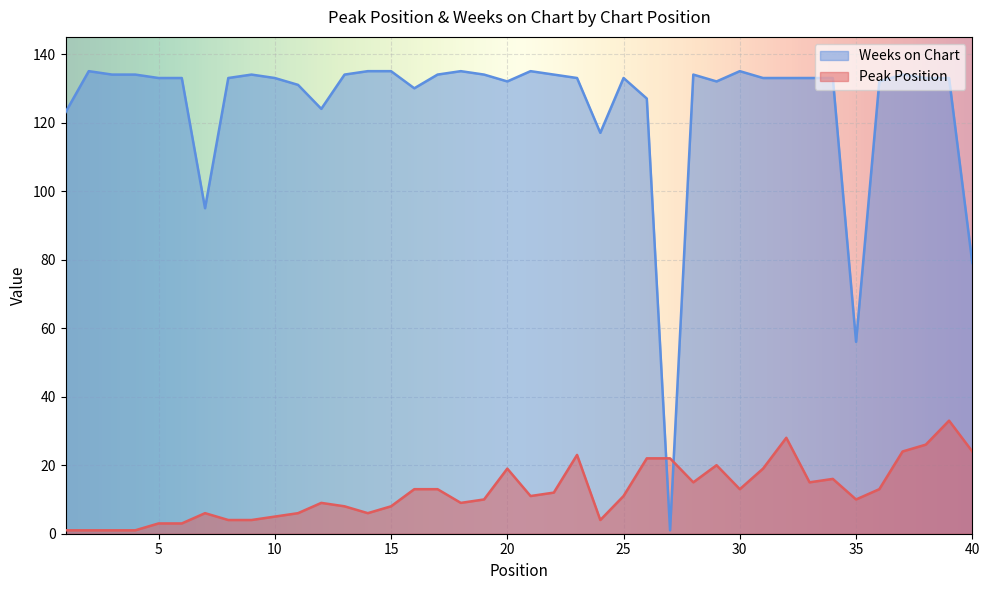

List the series in order of their overall mean, highest first.

Weeks on Chart, Peak Position